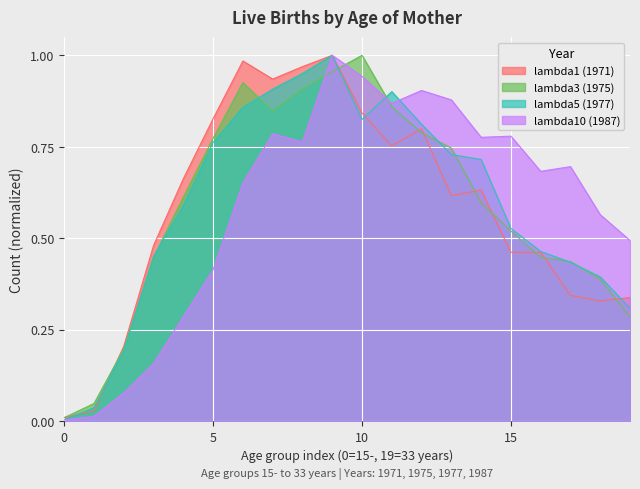

The lambda10 (1987) series shows 0.5 at 10. True or false?

False